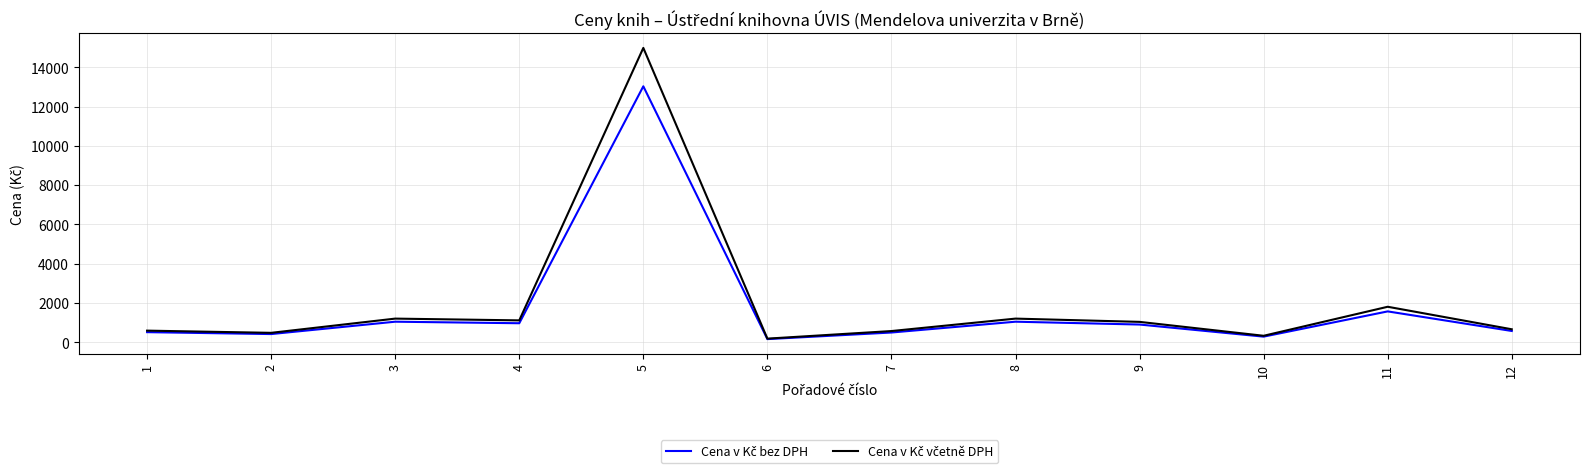

What is the maximum value shown in the chart?

14985.0